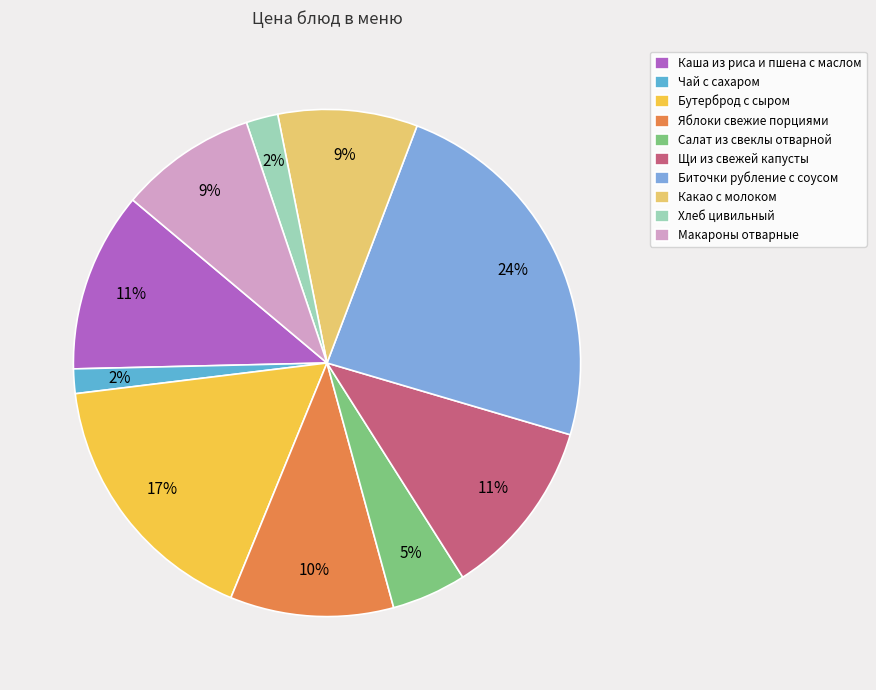

The Биточки рубление с соусом slice represents 24% of the pie. True or false?

True